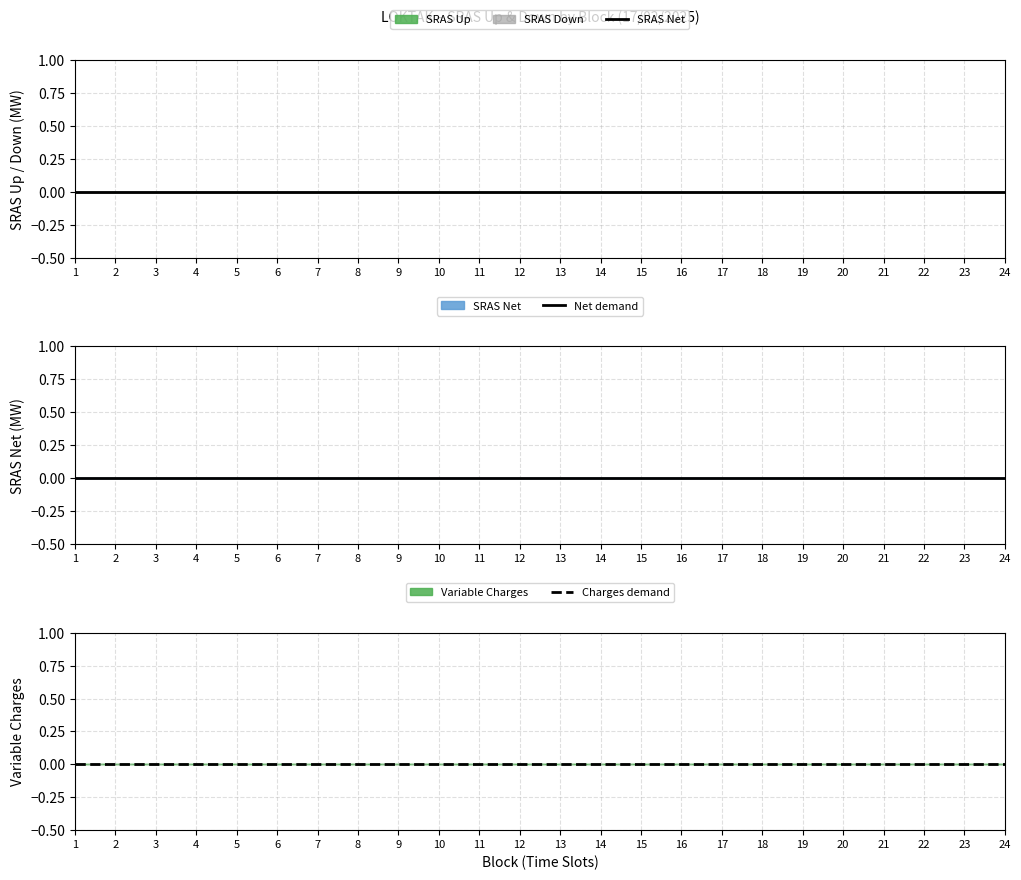

Between 2 and 19, which is larger?

2